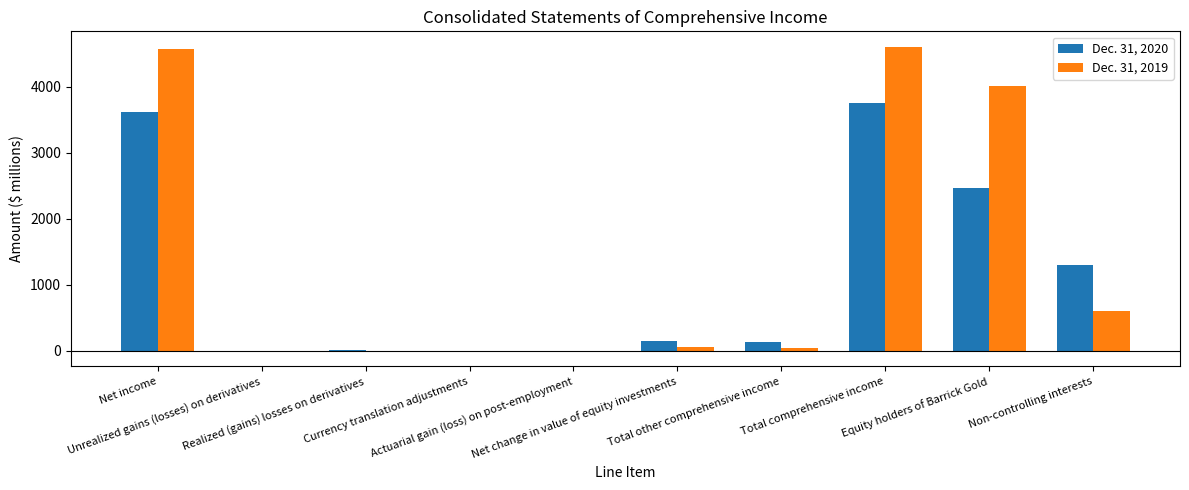

Which series has the largest total across all categories?

Dec. 31, 2019